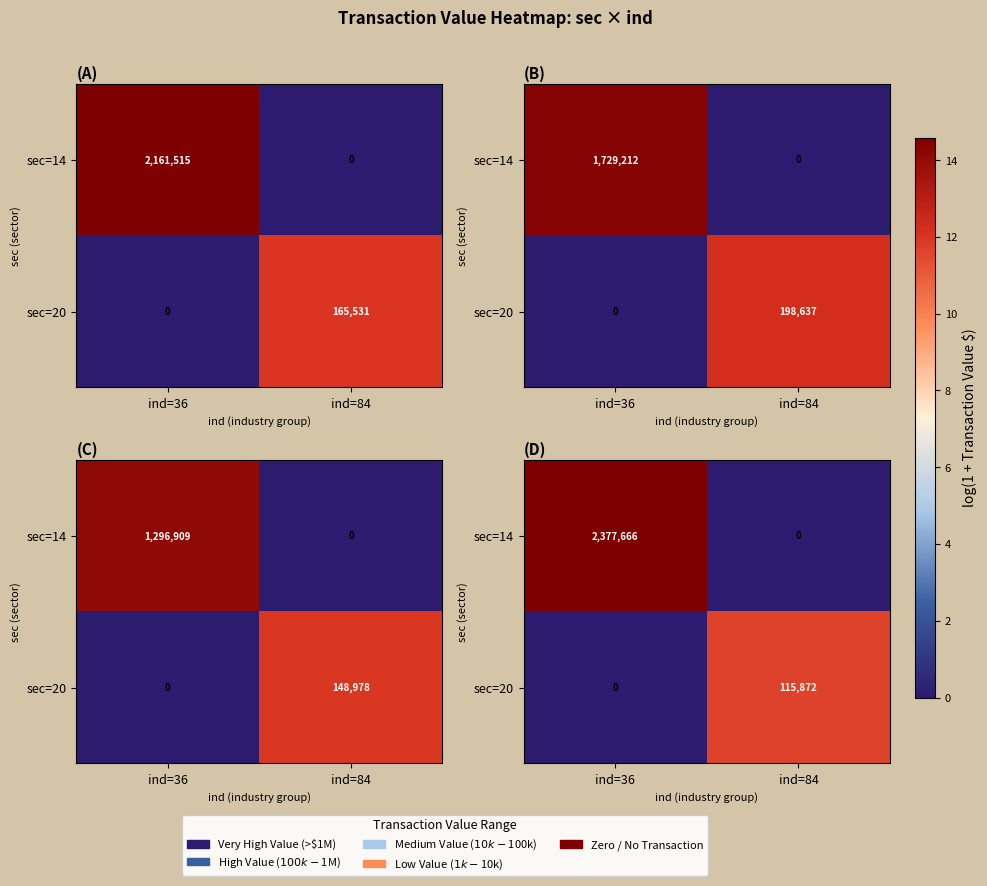

What is the maximum value shown in the chart?

14.7